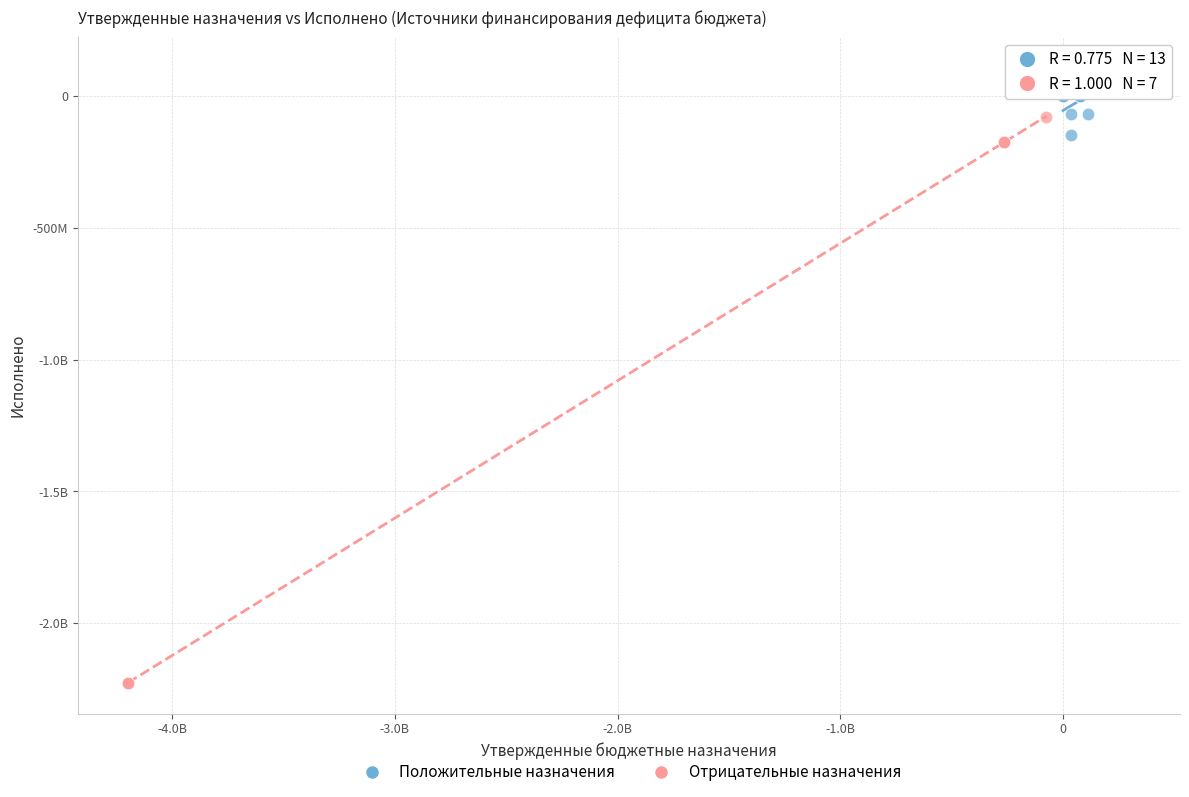

What are all the series names shown in the legend?

Положительные назначения, Отрицательные назначения